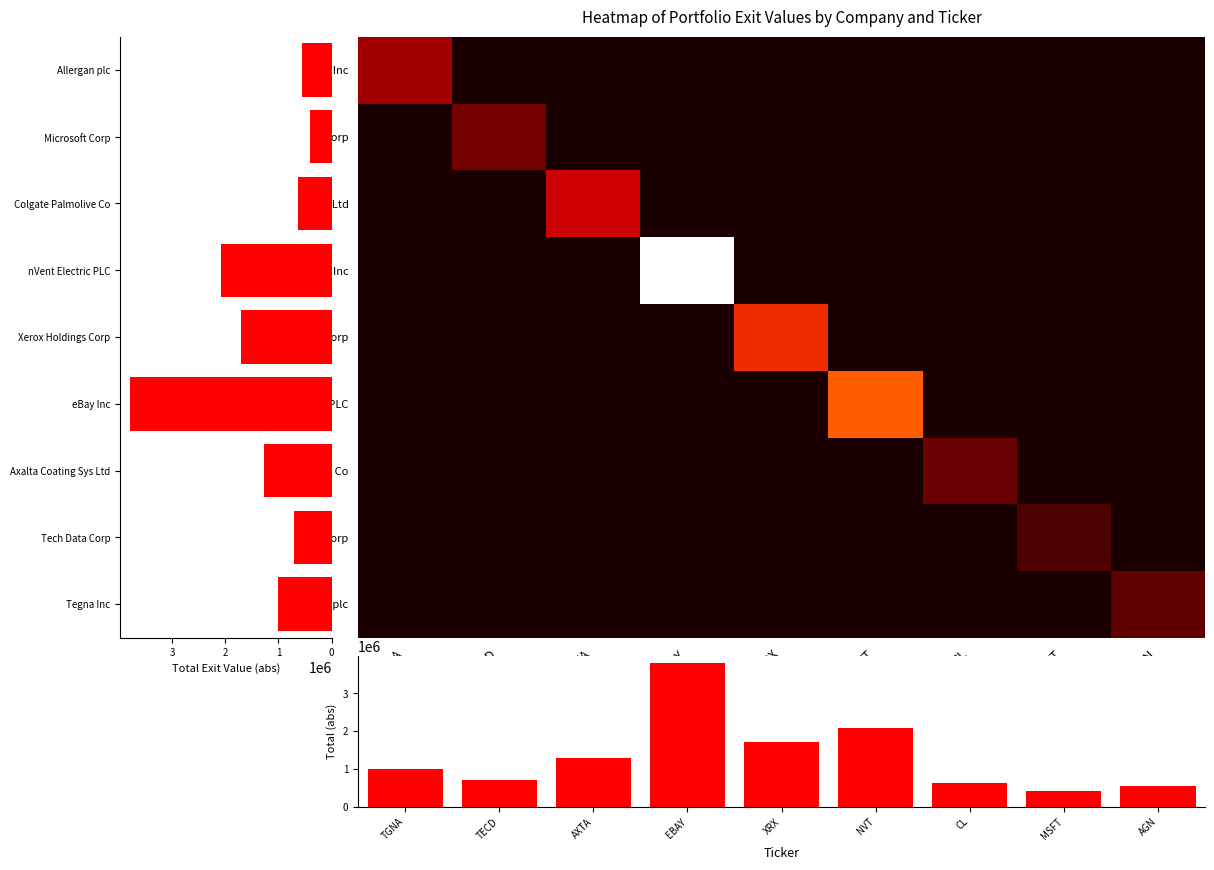

The Allergan plc series shows 0 at NVT. True or false?

True